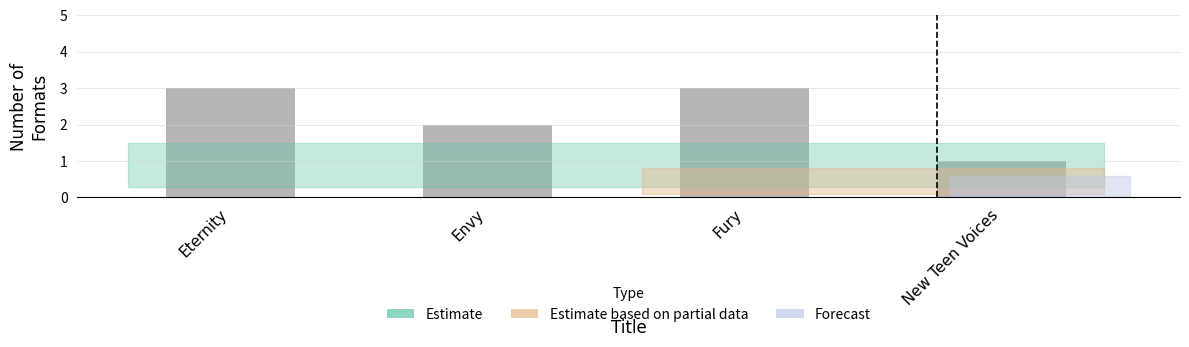

How many values are between 2 and 3?

3